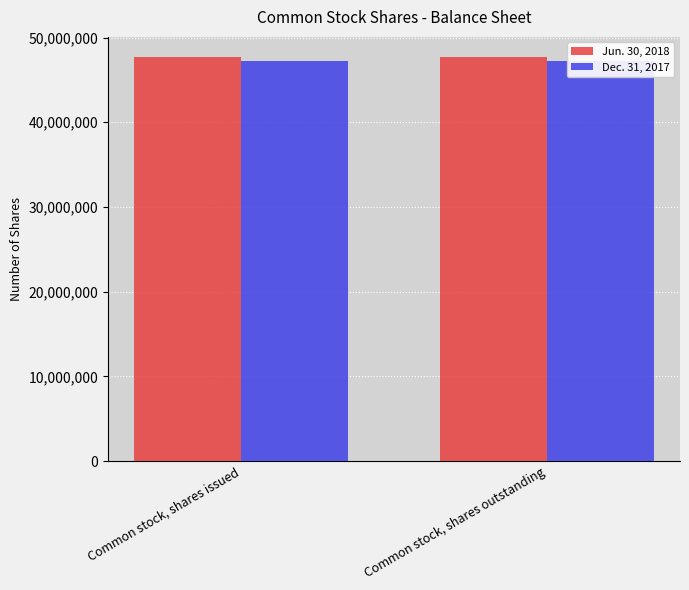

What is the total value across all series at Common stock, shares outstanding?

94894032